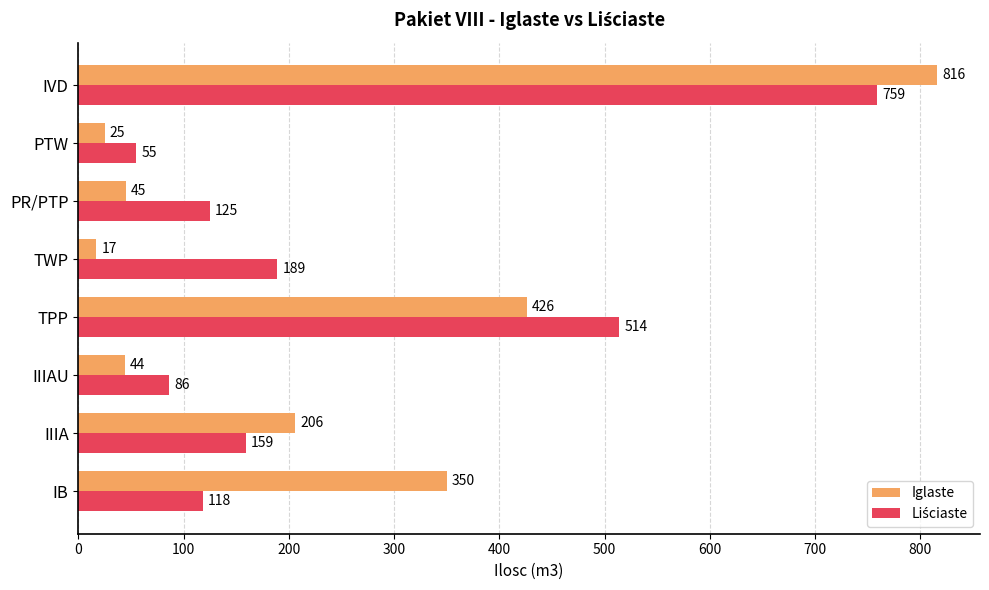

Which category has the highest value in the Iglaste series?

IVD